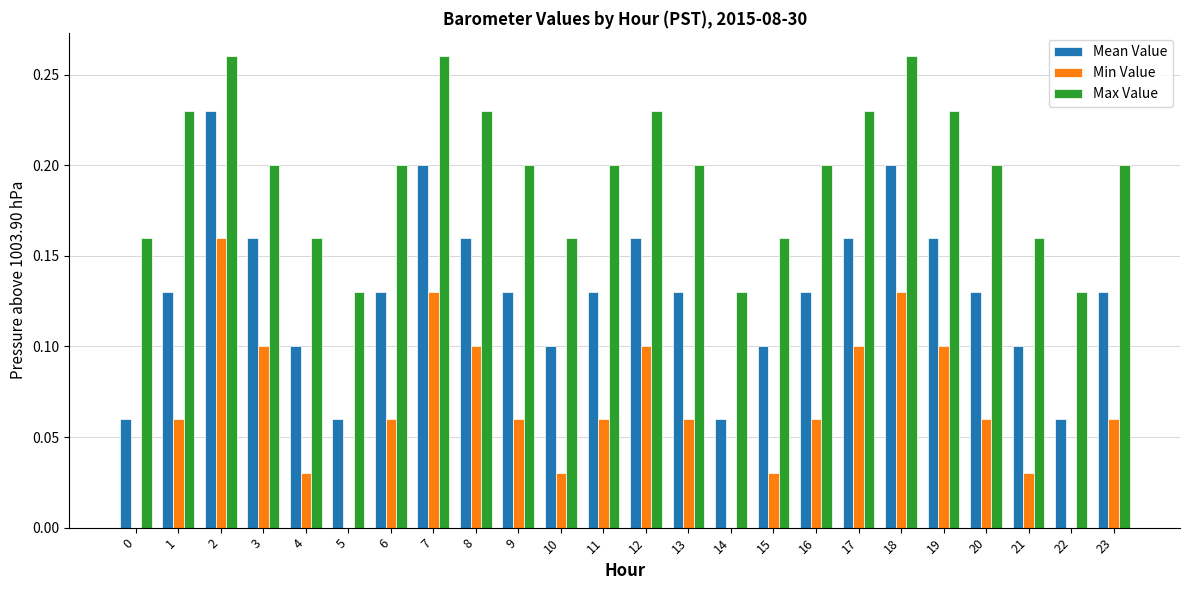

What is the sum of all Min Value values?

1.5